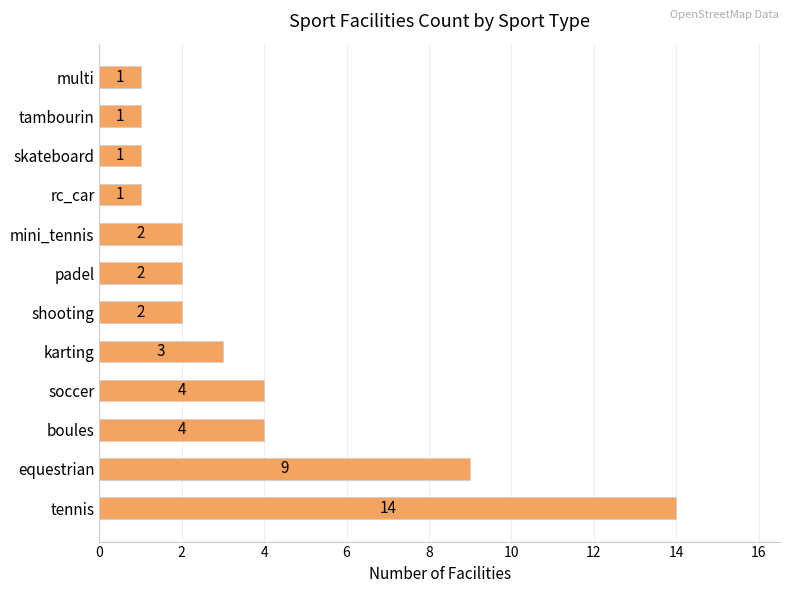

What is the difference between the maximum and minimum values?

13